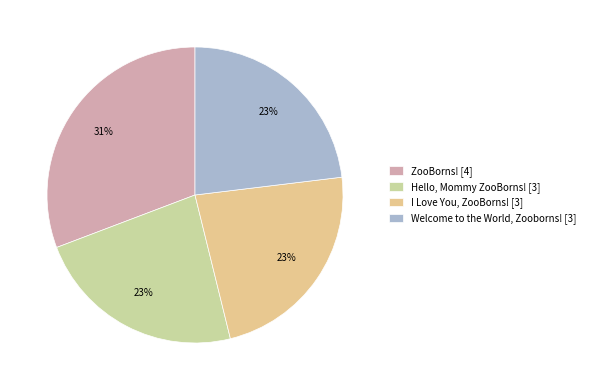

True or false: ZooBorns! accounts for 39% of the total.

False